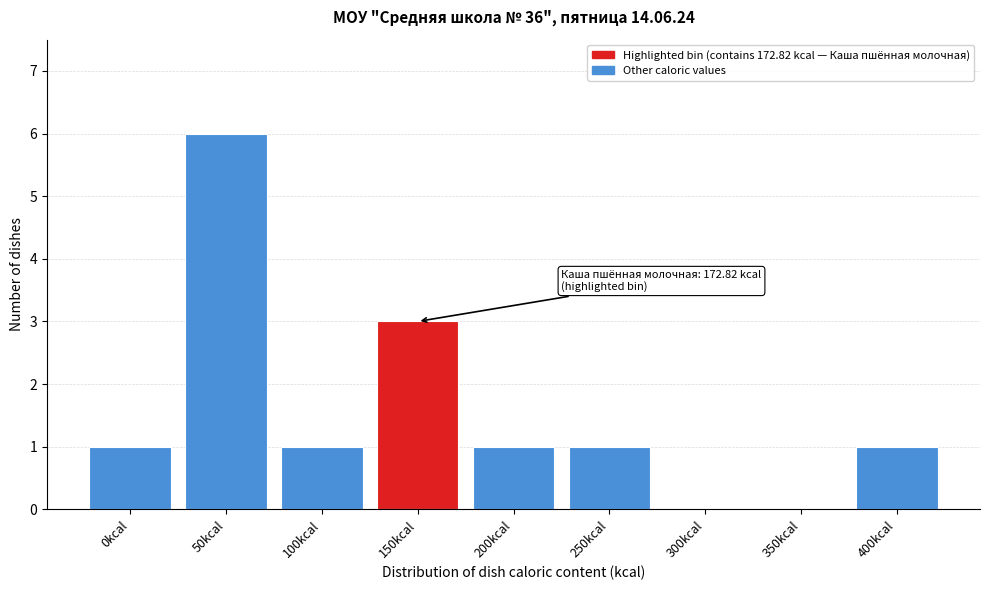

Reading left to right, what are all the values shown in this chart?

0kcal=1	50kcal=6	100kcal=1	150kcal=3	200kcal=1	250kcal=1	300kcal=0	350kcal=0	400kcal=1